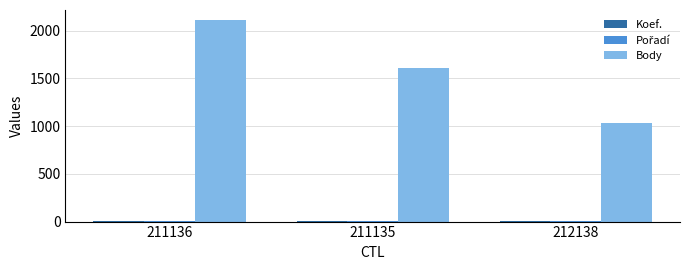

Which series has the largest total across all categories?

Body